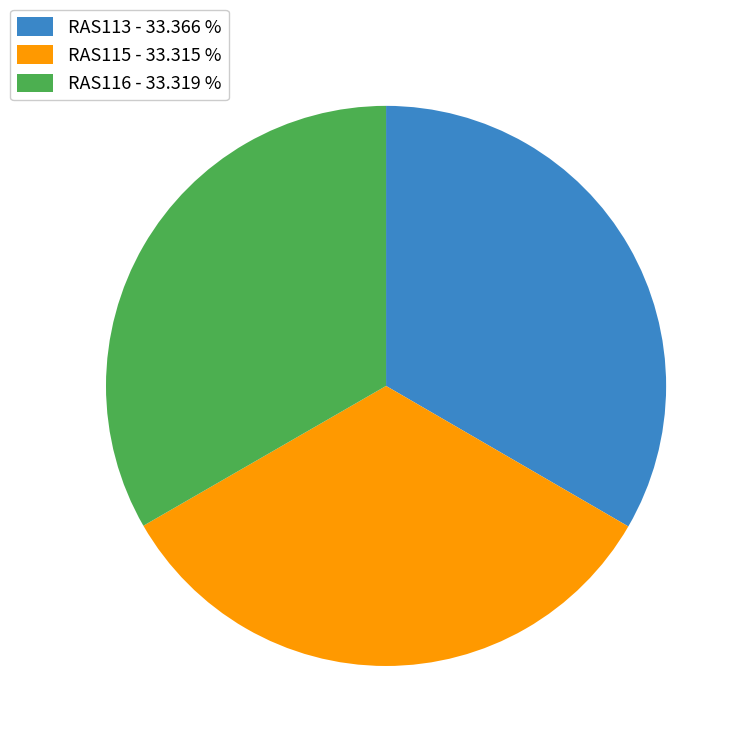

Is it true that RAS116 is 33% of the pie?

True